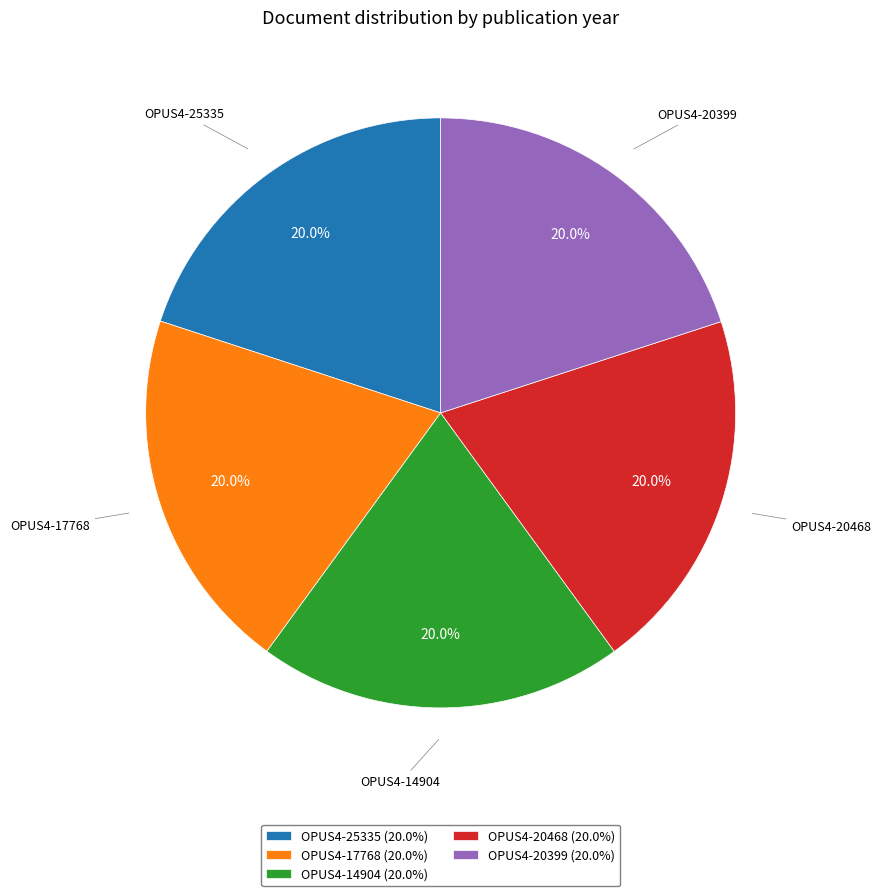

Is OPUS4-14904 the majority of the pie?

No